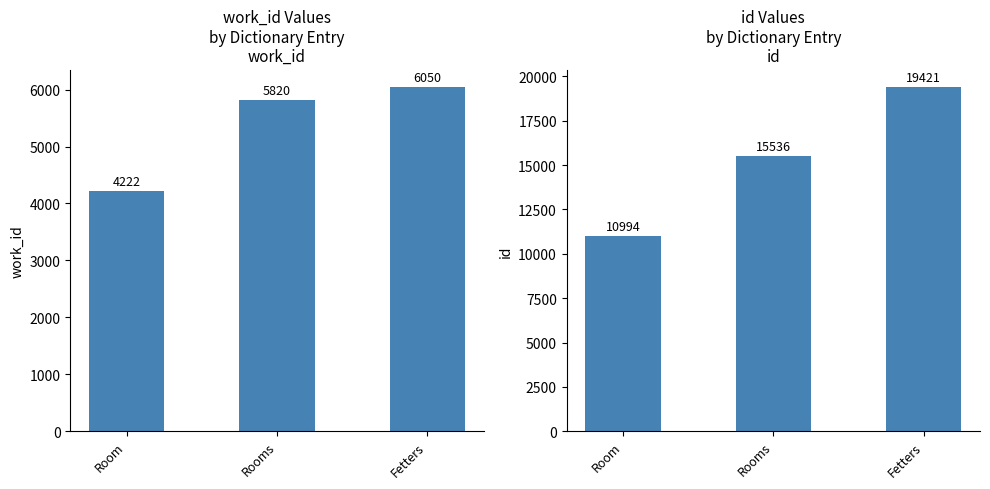

List the series in order of their overall mean, lowest first.

work_id, id